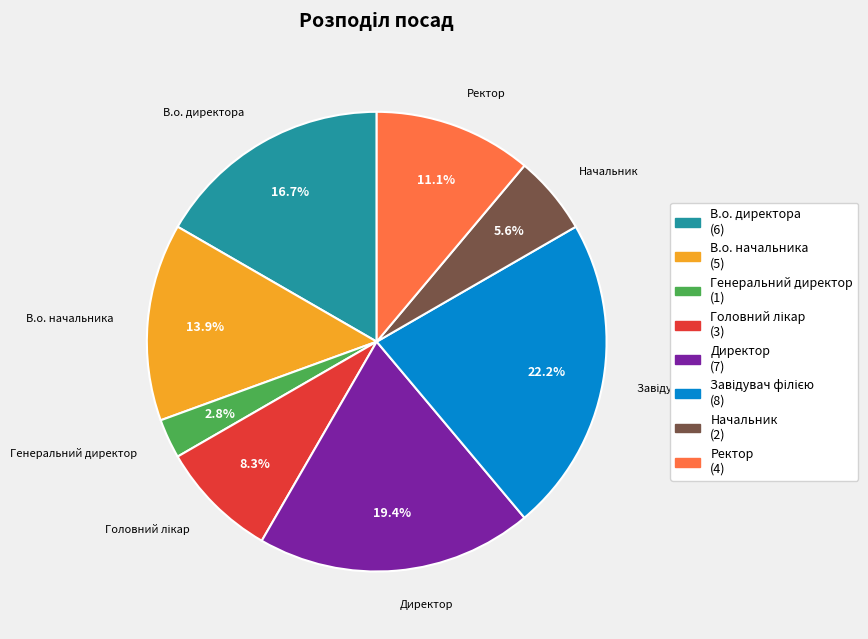

What percentage is the Генеральний директор slice, to the nearest percent?

3%